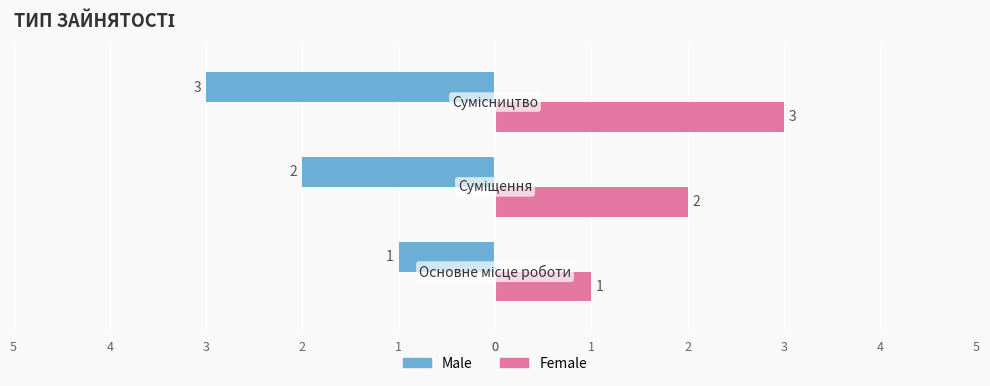

What are all the series names shown in the legend?

Male, Female